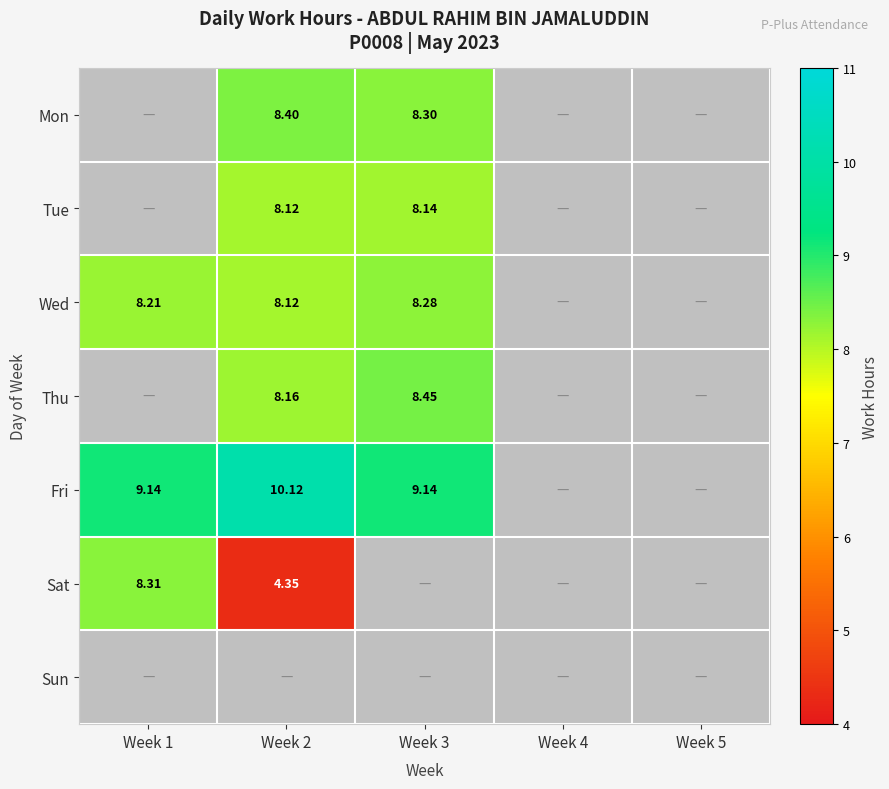

Is the value of Mon at Week 2 greater than the value of Sat at Week 2?

Yes